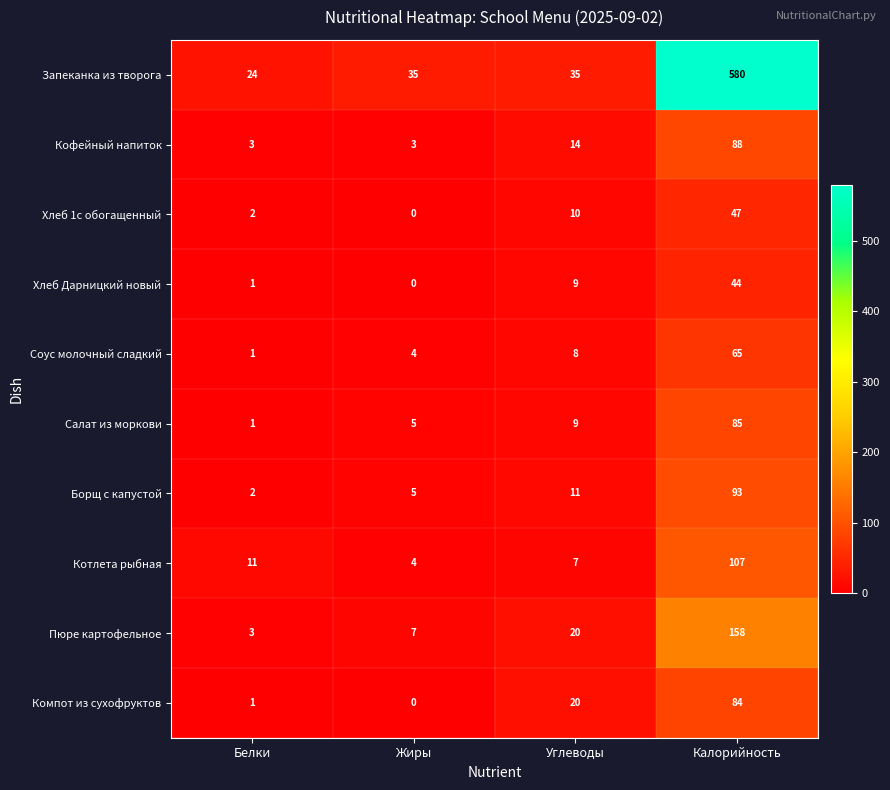

Read the Пюре картофельное value at Углеводы.

20